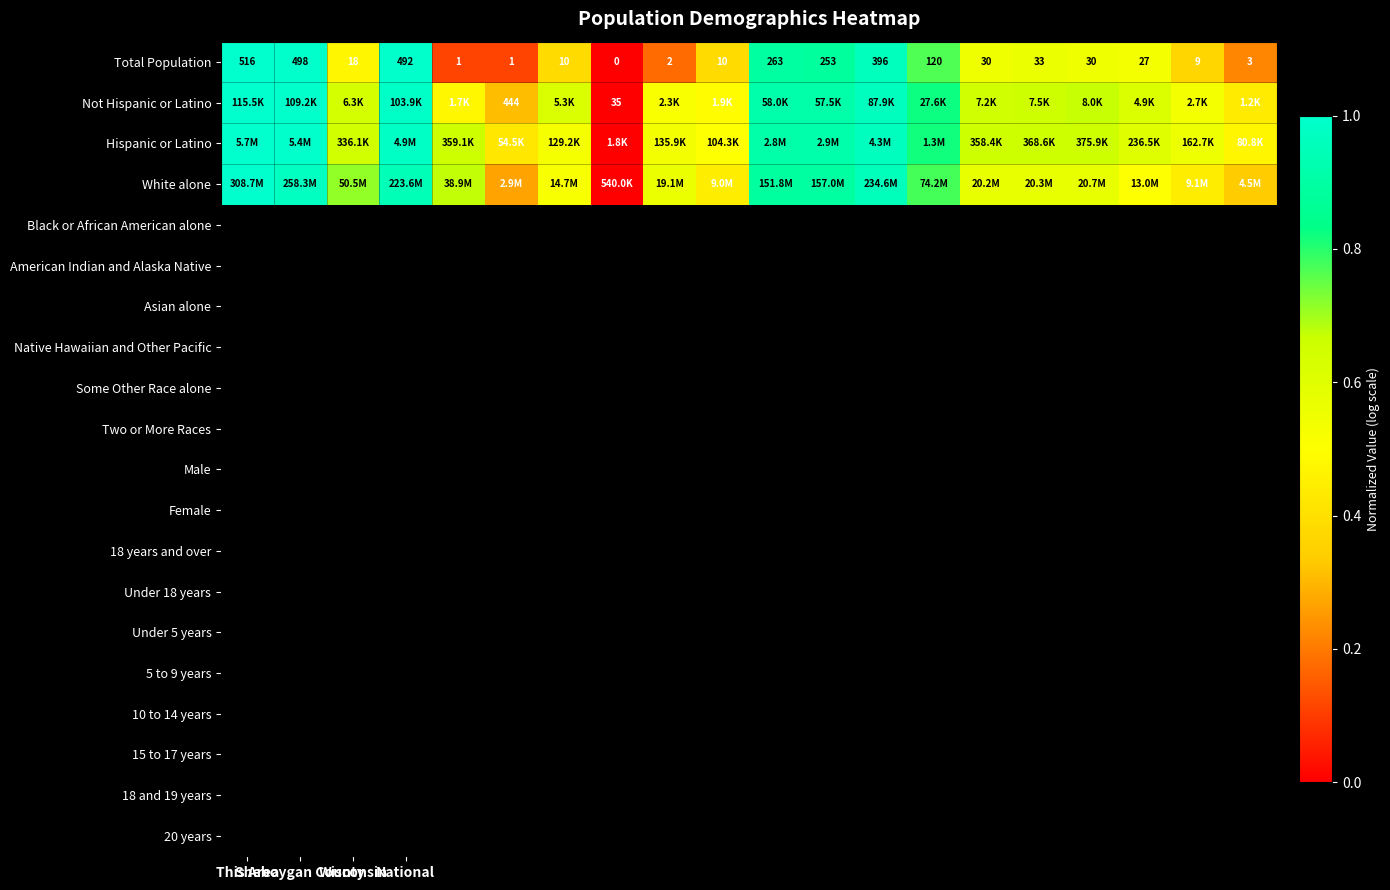

True or false: Total Population has a value of 0.5 at Wisconsin.

True